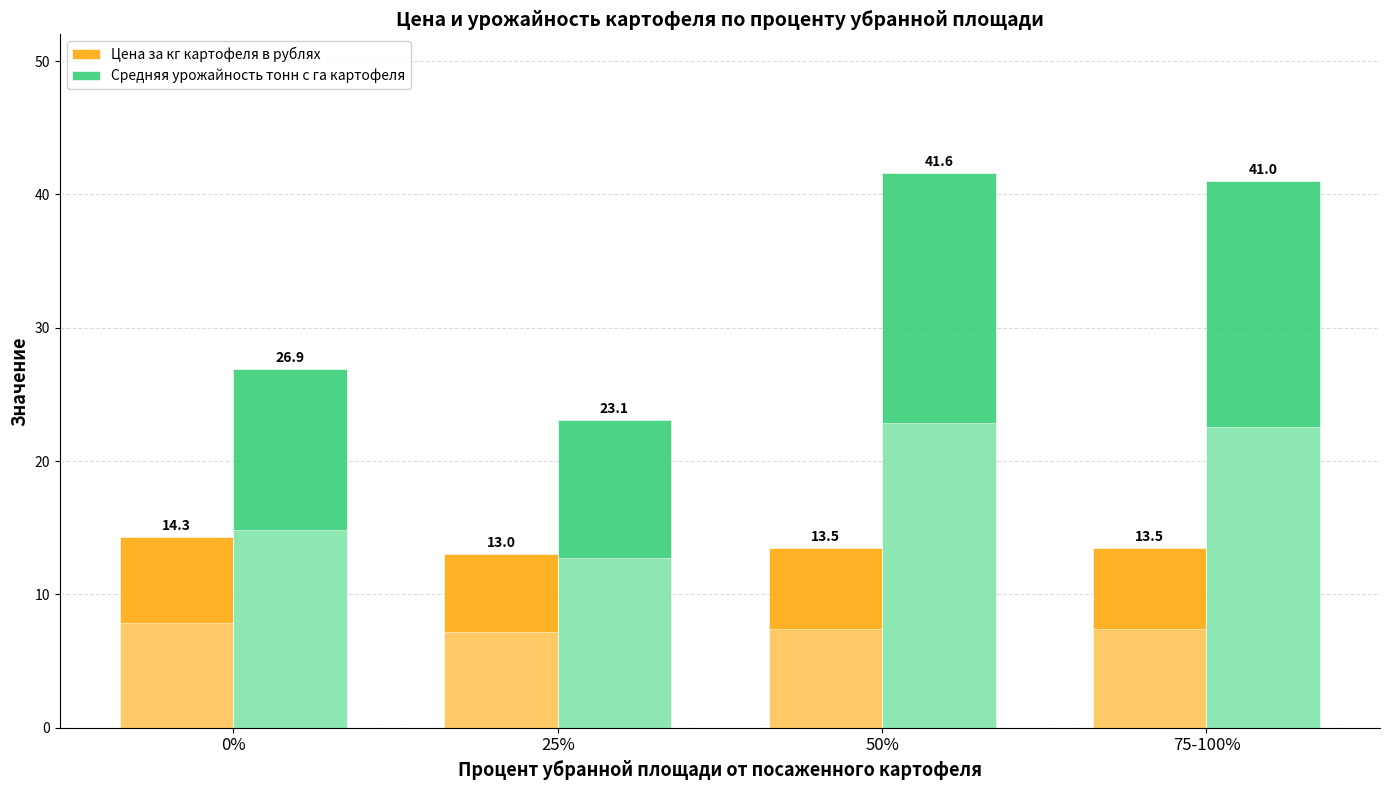

Reading right to left, list all the values displayed in this chart.

Цена за кг картофеля в рублях: 75-100%=13.5	50%=13.5	25%=13.0	0%=14.3
Средняя урожайность тонн с га картофеля: 75-100%=41.0	50%=41.6	25%=23.1	0%=26.9